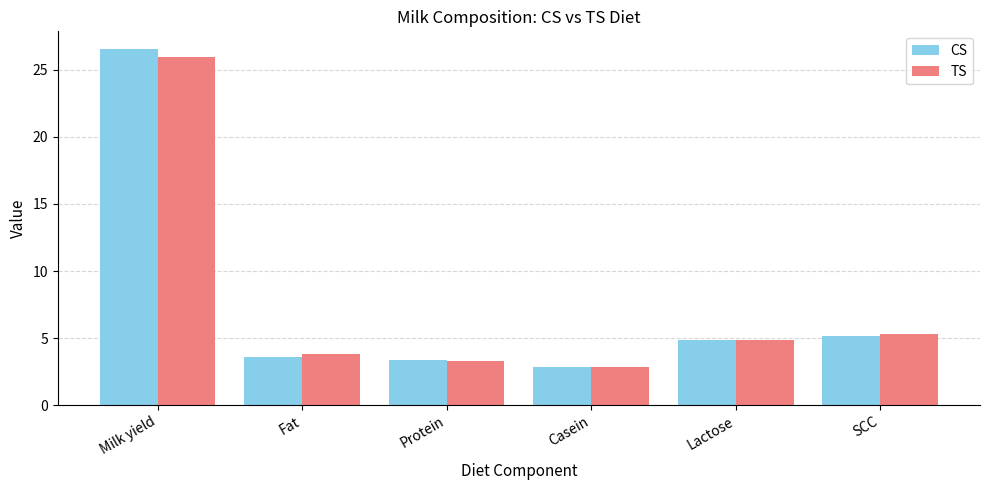

Is the value of CS at Milk yield greater than the value of TS at Fat?

Yes